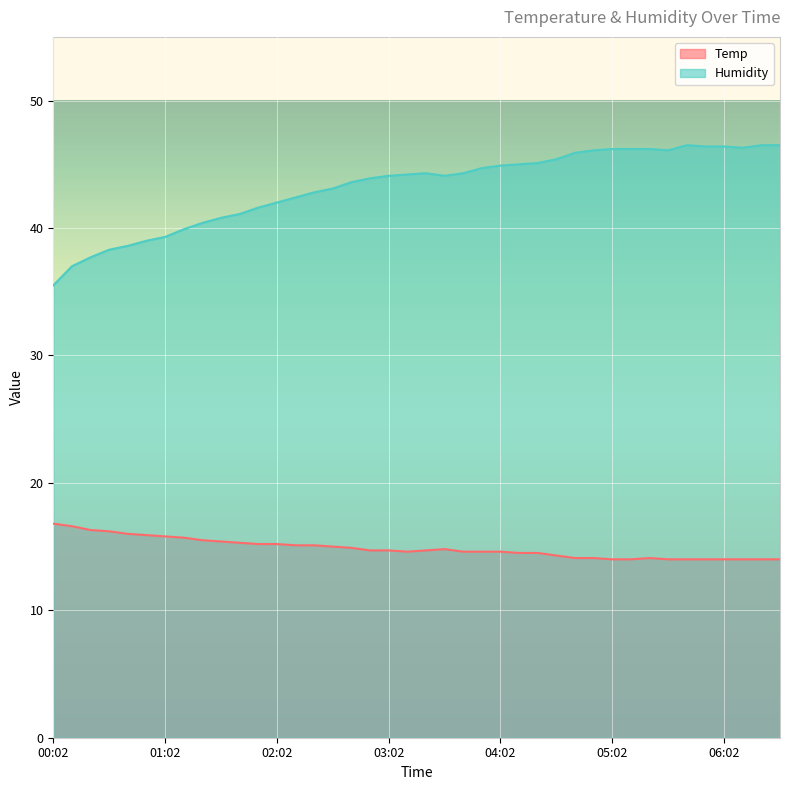

Reading right to left, list all the values displayed in this chart.

Temp: 06:32=14.0	06:22=14.0	06:12=14.0	06:02=14.0	05:52=14.0	05:42=14.0	05:32=14.0	05:22=14.1	05:12=14.0	05:02=14.0	04:52=14.1	04:42=14.1	04:32=14.3	04:22=14.5	04:12=14.5	04:02=14.6	03:52=14.6	03:42=14.6	03:32=14.8	03:22=14.7	03:12=14.6	03:02=14.7	02:52=14.7	02:42=14.9	02:32=15.0	02:22=15.1	02:12=15.1	02:02=15.2	01:52=15.2	01:42=15.3	01:32=15.4	01:22=15.5	01:12=15.7	01:02=15.8	00:52=15.9	00:42=16.0	00:32=16.2	00:22=16.3	00:12=16.6	00:02=16.8
Humidity: 06:32=46.5	06:22=46.5	06:12=46.3	06:02=46.4	05:52=46.4	05:42=46.5	05:32=46.1	05:22=46.2	05:12=46.2	05:02=46.2	04:52=46.1	04:42=45.9	04:32=45.4	04:22=45.1	04:12=45.0	04:02=44.9	03:52=44.7	03:42=44.3	03:32=44.1	03:22=44.3	03:12=44.2	03:02=44.1	02:52=43.9	02:42=43.6	02:32=43.1	02:22=42.8	02:12=42.4	02:02=42.0	01:52=41.6	01:42=41.1	01:32=40.8	01:22=40.4	01:12=39.9	01:02=39.3	00:52=39.0	00:42=38.6	00:32=38.3	00:22=37.7	00:12=37.0	00:02=35.5